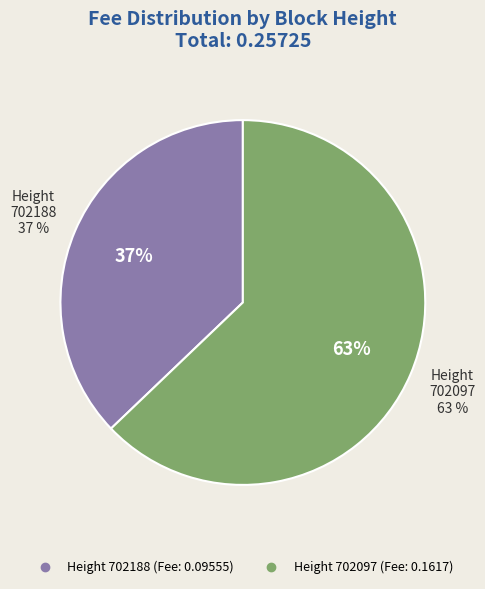

Is it true that 702188 is 47% of the pie?

False